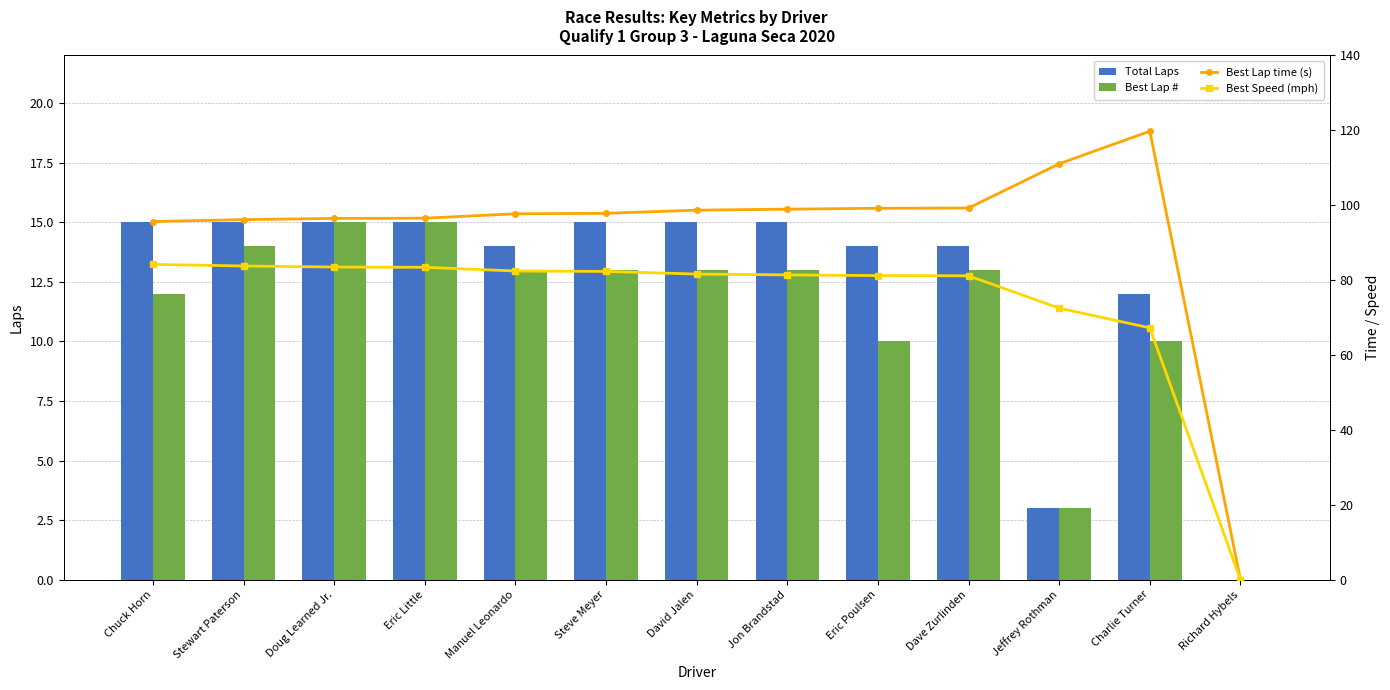

Rank the series by their maximum value, from highest to lowest.

Best Lap time (s), Best Speed (mph), Total Laps, Best Lap #